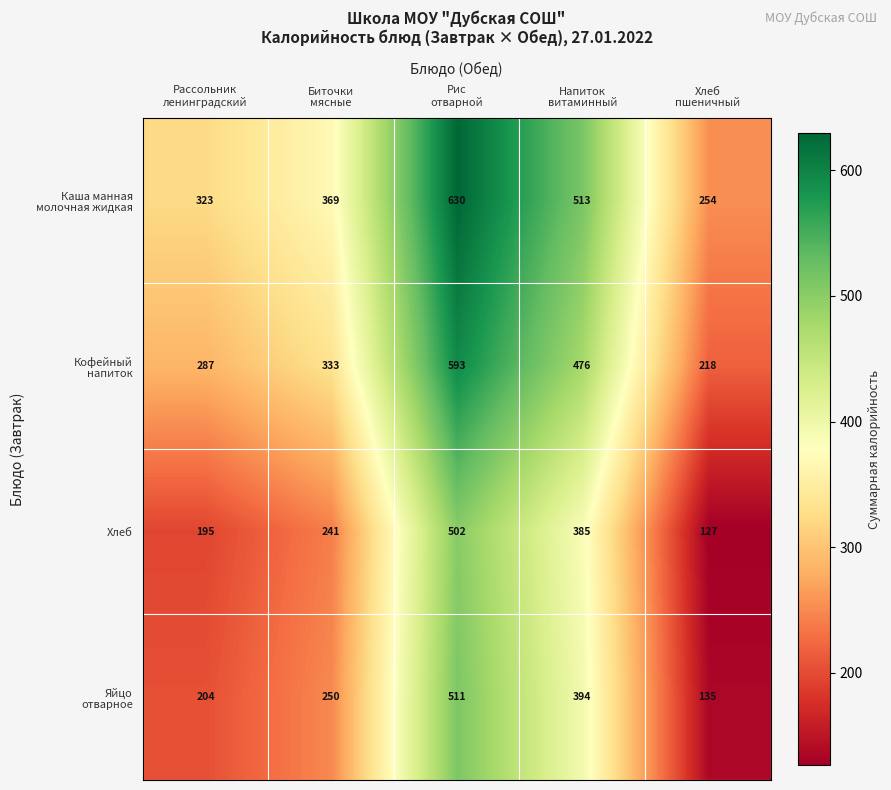

Which label corresponds to the largest value in the chart?

Рис
отварной